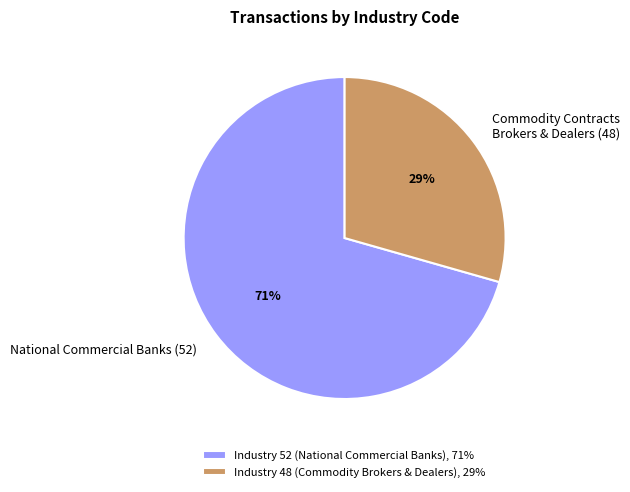

Rank the categories by value from highest to lowest.

Industry 52 (National Commercial Banks), 71%, Industry 48 (Commodity Brokers & Dealers), 29%